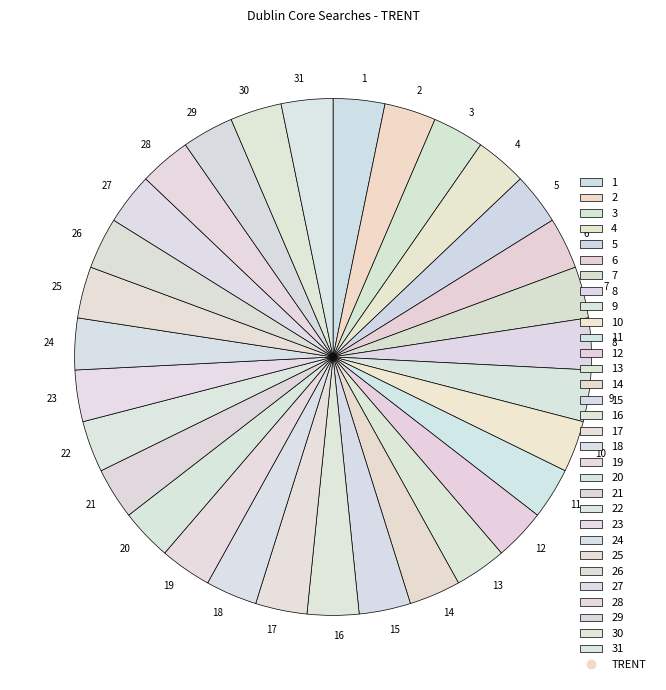

Is the sum of 31 and 11 greater than half?

No